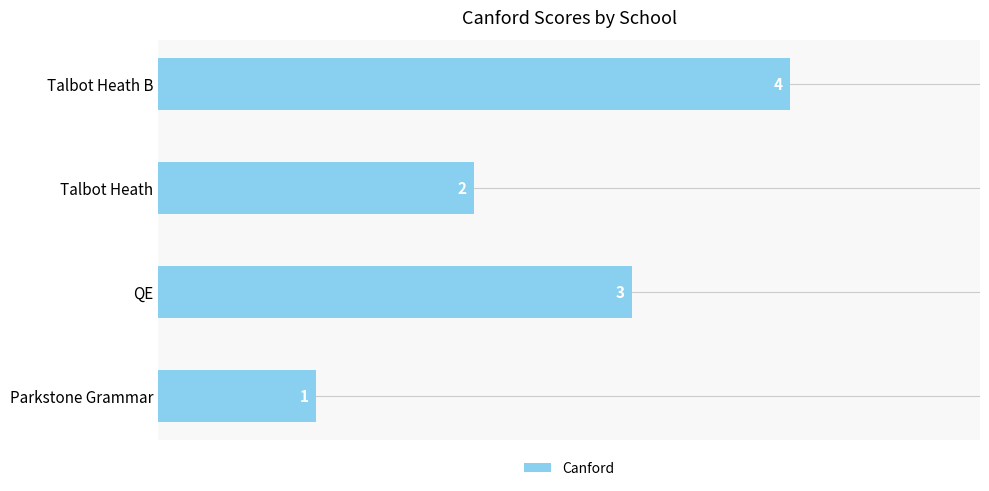

Count the values in the range 2 to 4.

3